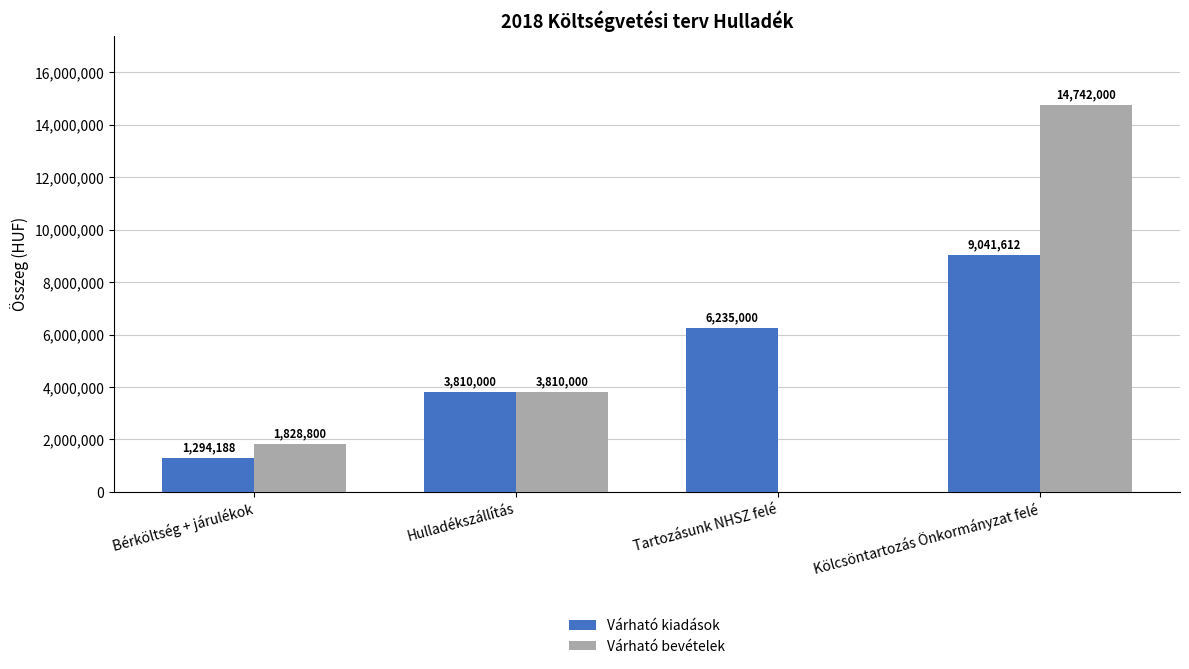

What is the sum of the Várható kiadások values at Hulladékszállítás and Bérköltség + járulékok?

5104188